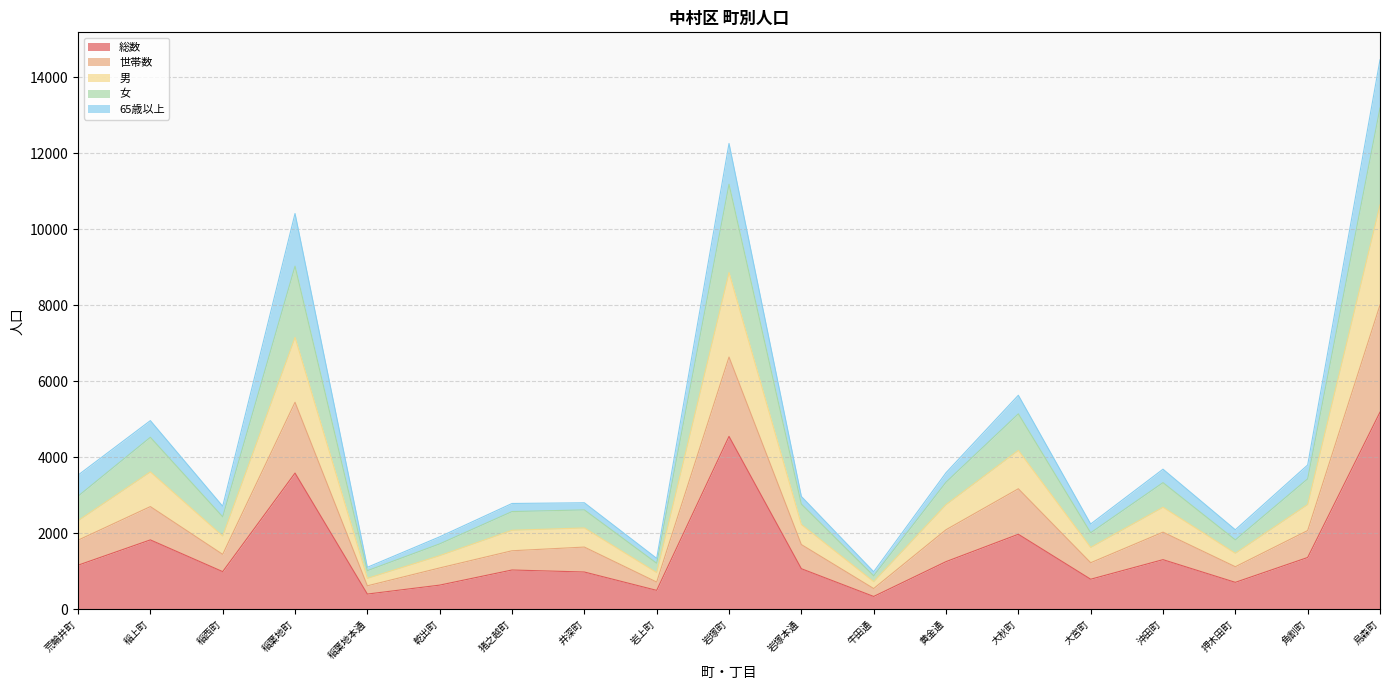

Which category has the highest value in the 総数 series?

烏森町